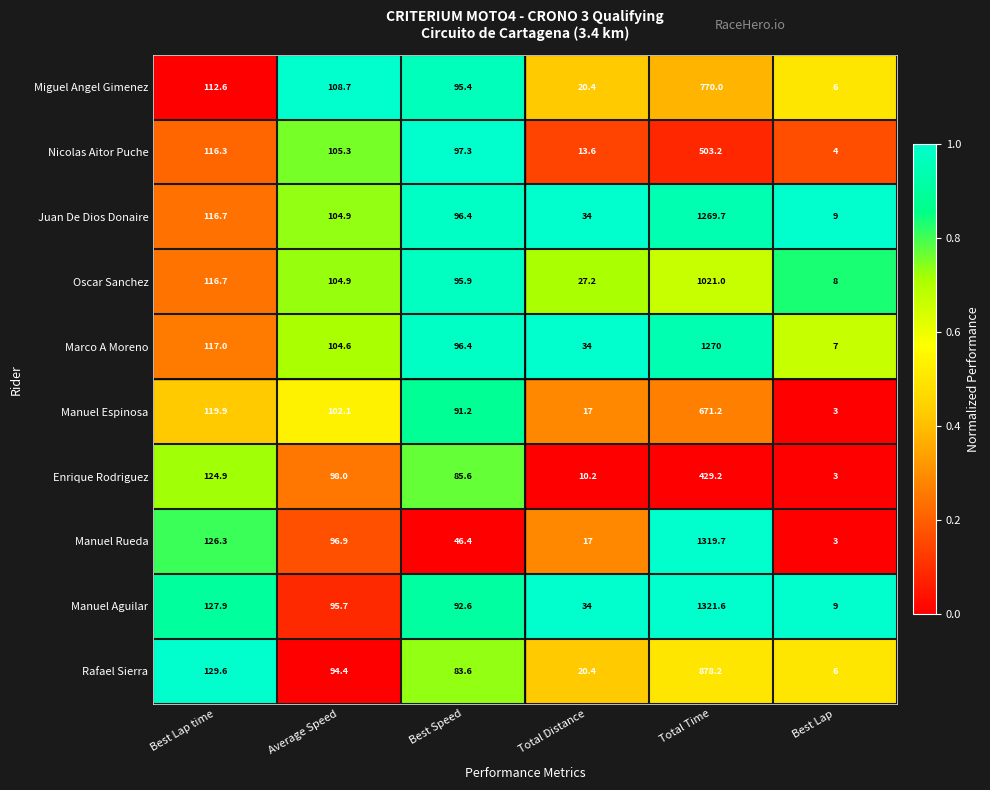

The value of Juan De Dios Donaire at Total Distance is 34.0. True or false?

True